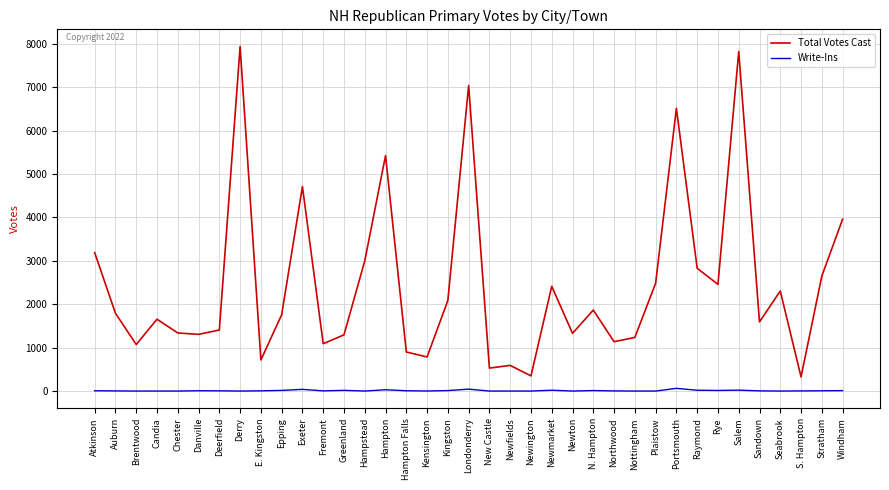

Which series has the largest total across all categories?

Total Votes Cast